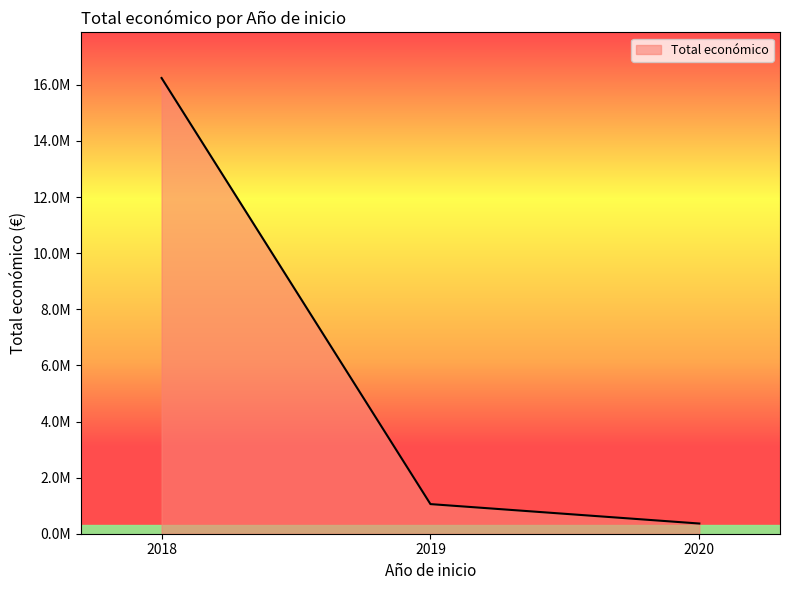

True or false: the data shows 738631 at 2019.

False